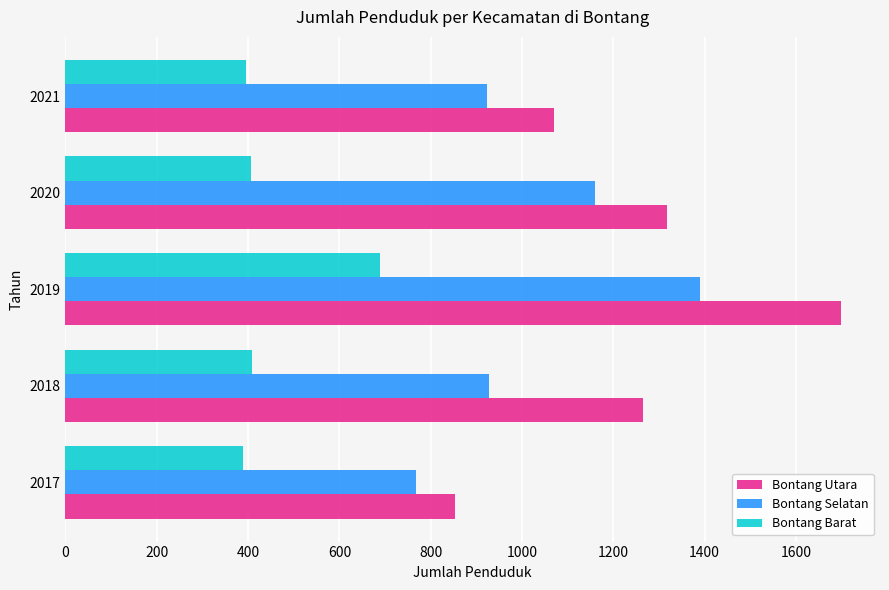

Is it true that Bontang Selatan equals 1389 at 2019?

True